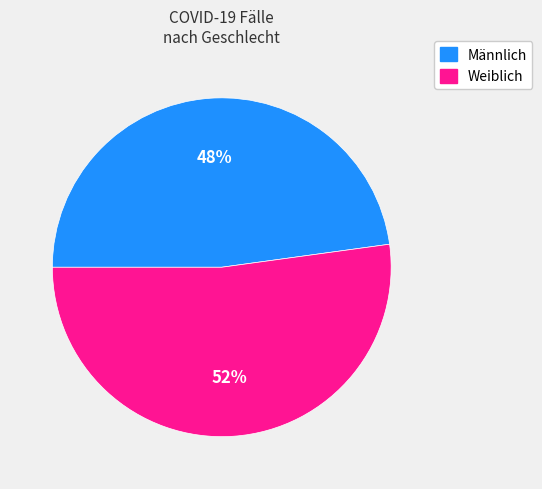

Count the number of slices in the pie.

2